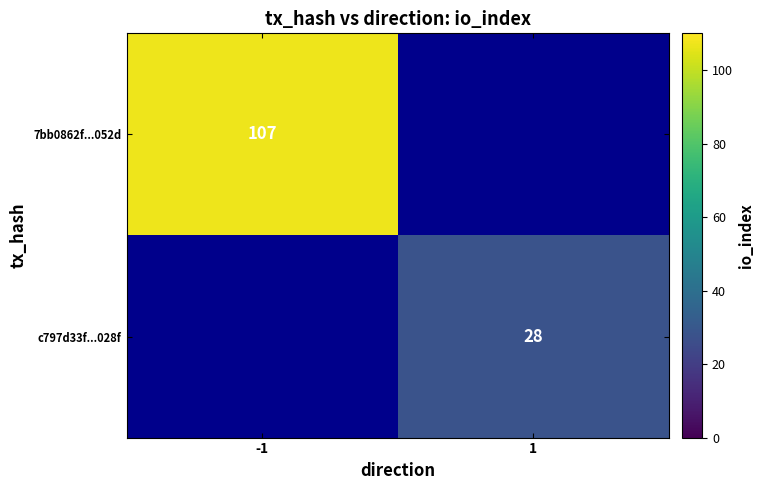

Is the value of c797d33f...028f at 1 greater than the value of 7bb0862f...052d at -1?

No